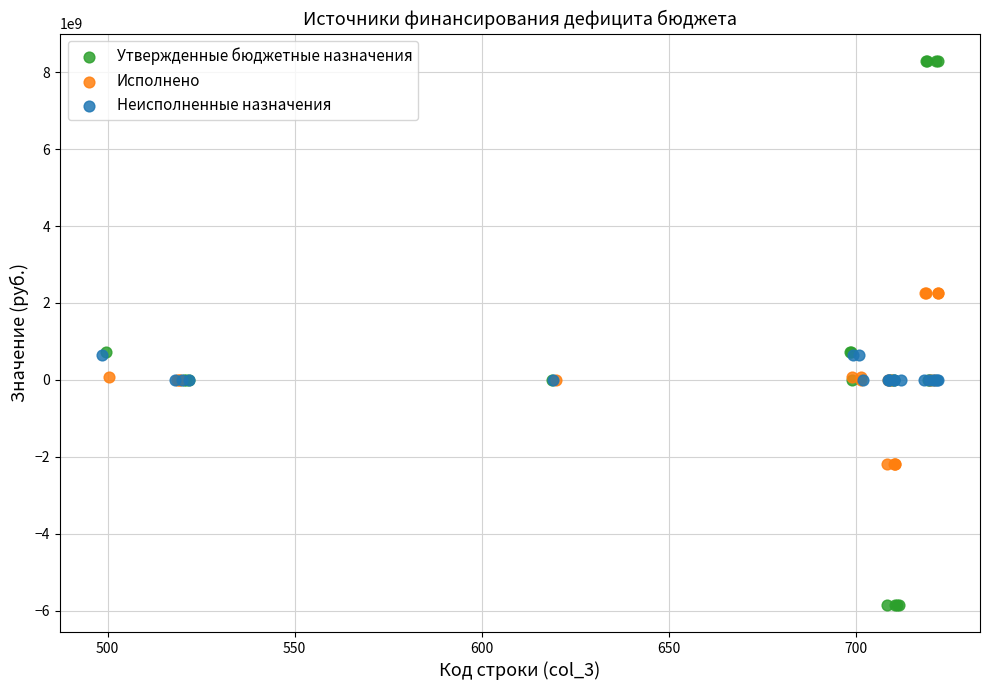

Which series contains the highest Y value?

Утвержденные бюджетные назначения